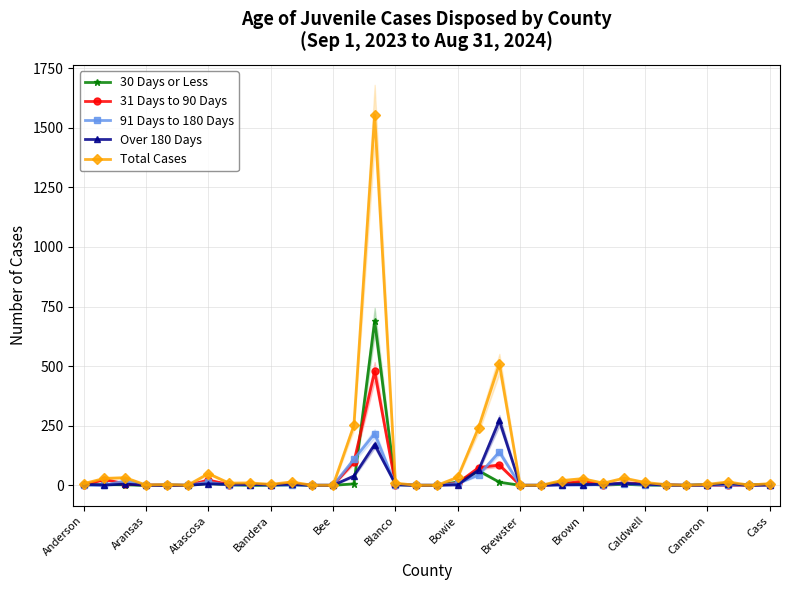

What is the sum of all Total Cases values?

2887